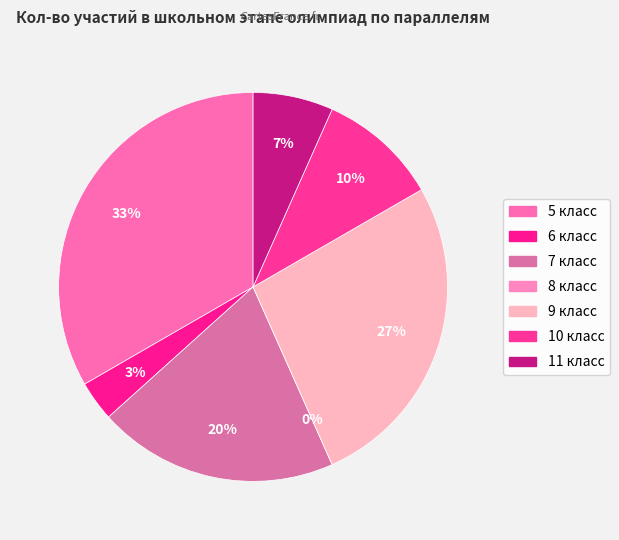

Which slice is the smallest?

8 класс